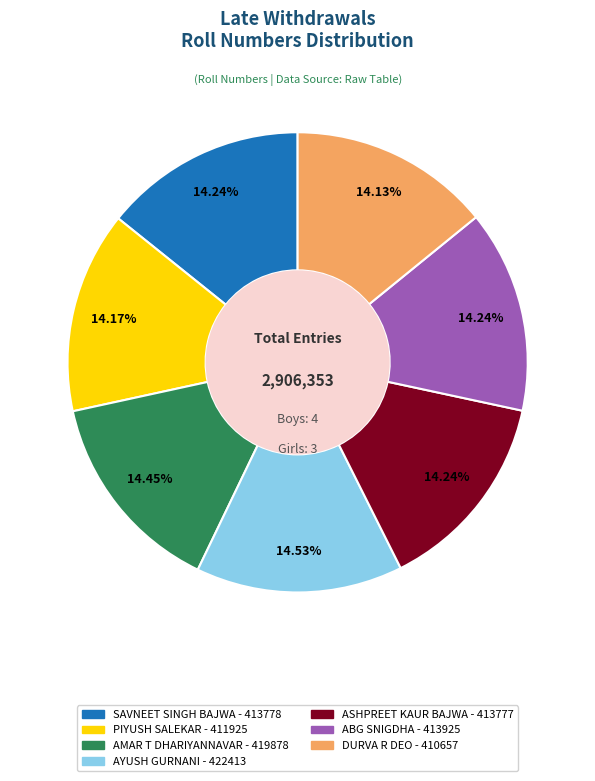

How many segments does this pie chart have?

7